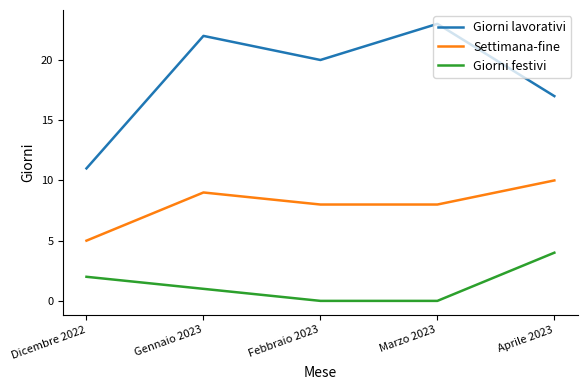

Rank the series by their maximum value, from highest to lowest.

Giorni lavorativi, Settimana-fine, Giorni festivi